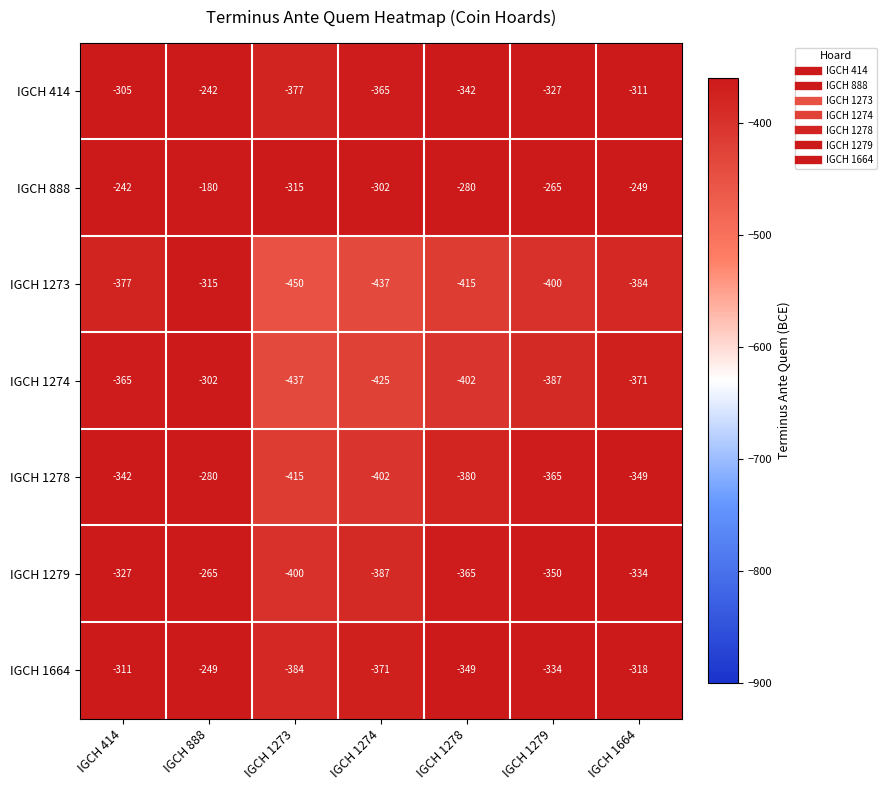

What is the difference between the maximum and minimum values in the IGCH 1279 series?

135